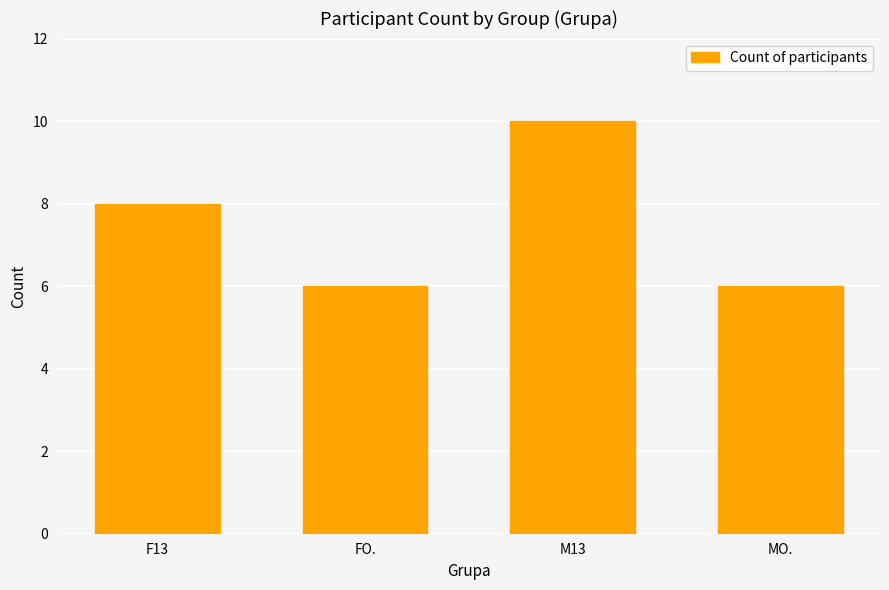

What is the value of the 3rd bar from the left?

10